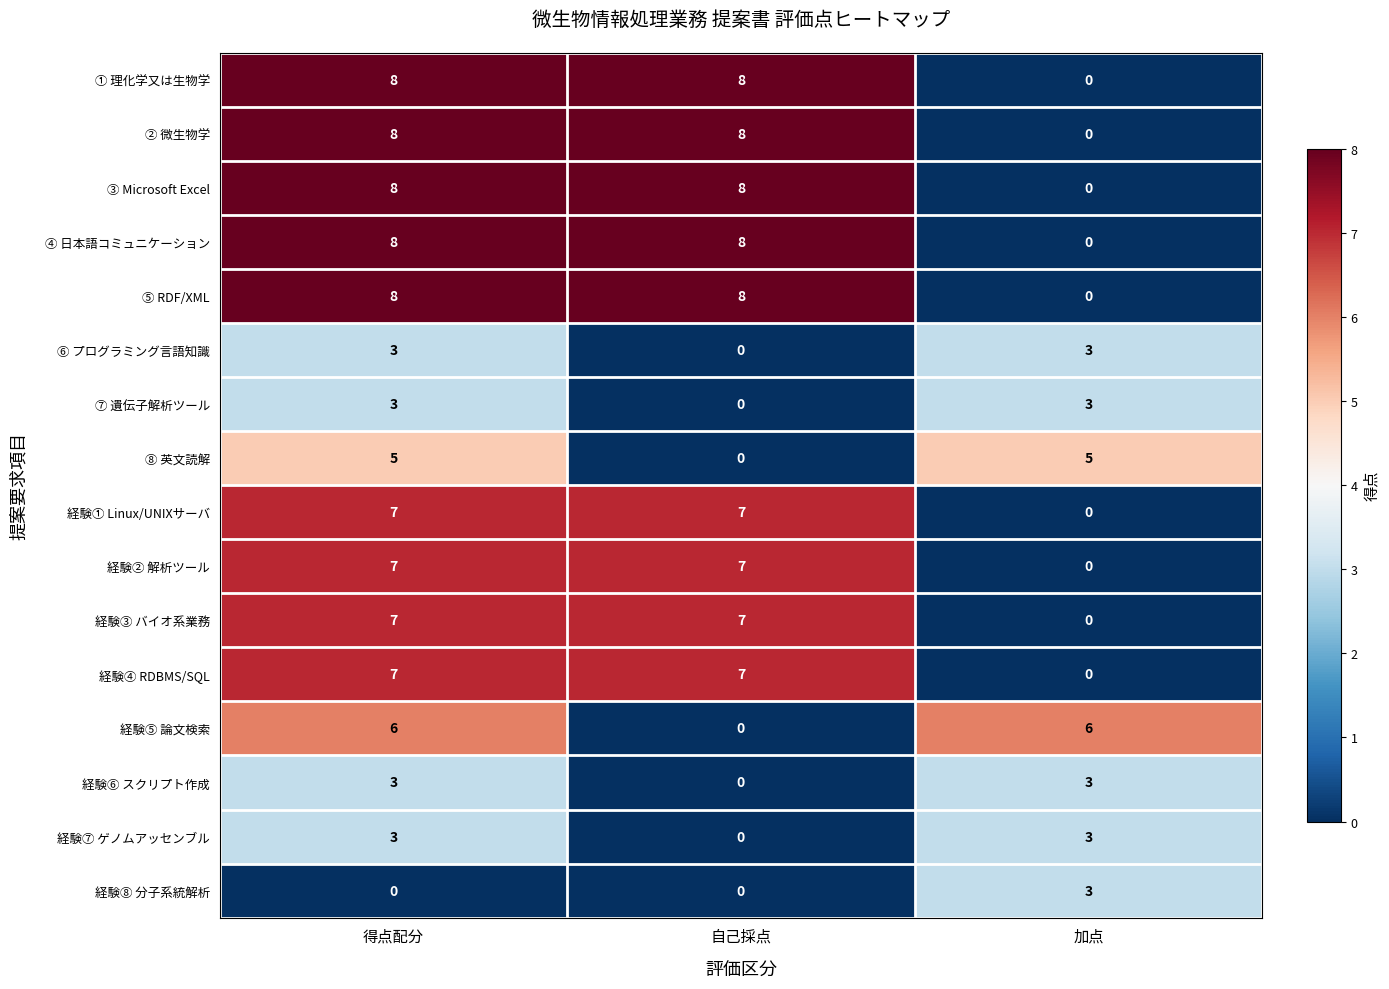

At how many categories does at least one series exceed 5?

3